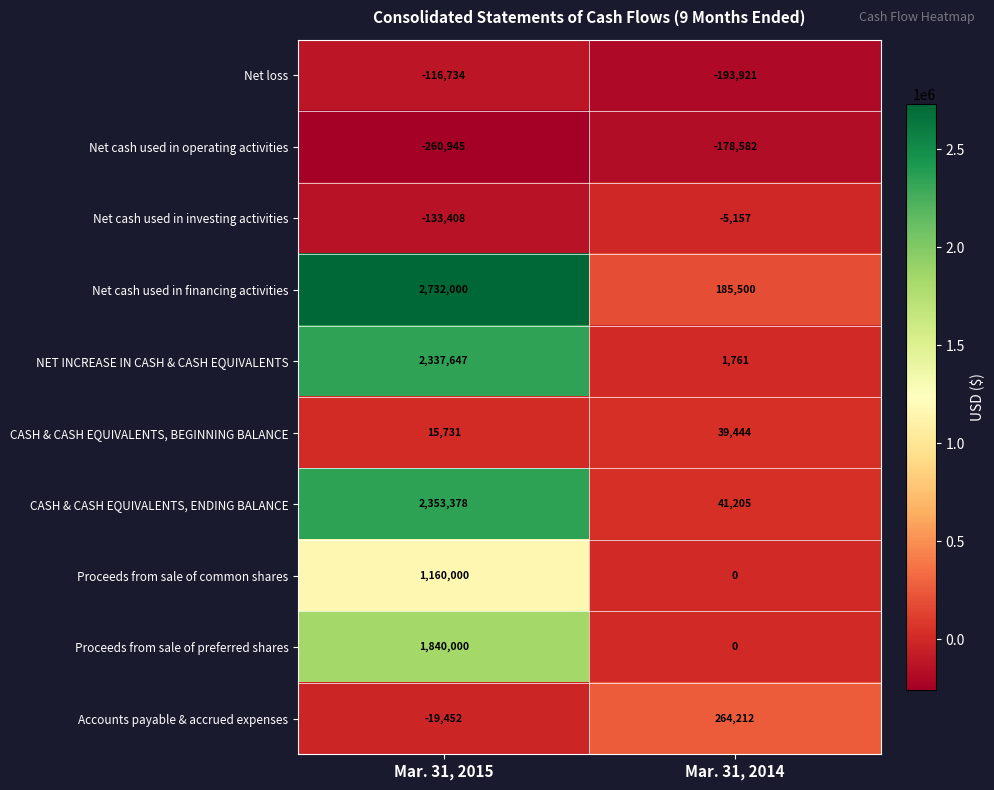

What is the spread (max minus min) of values at Mar. 31, 2015?

2992945